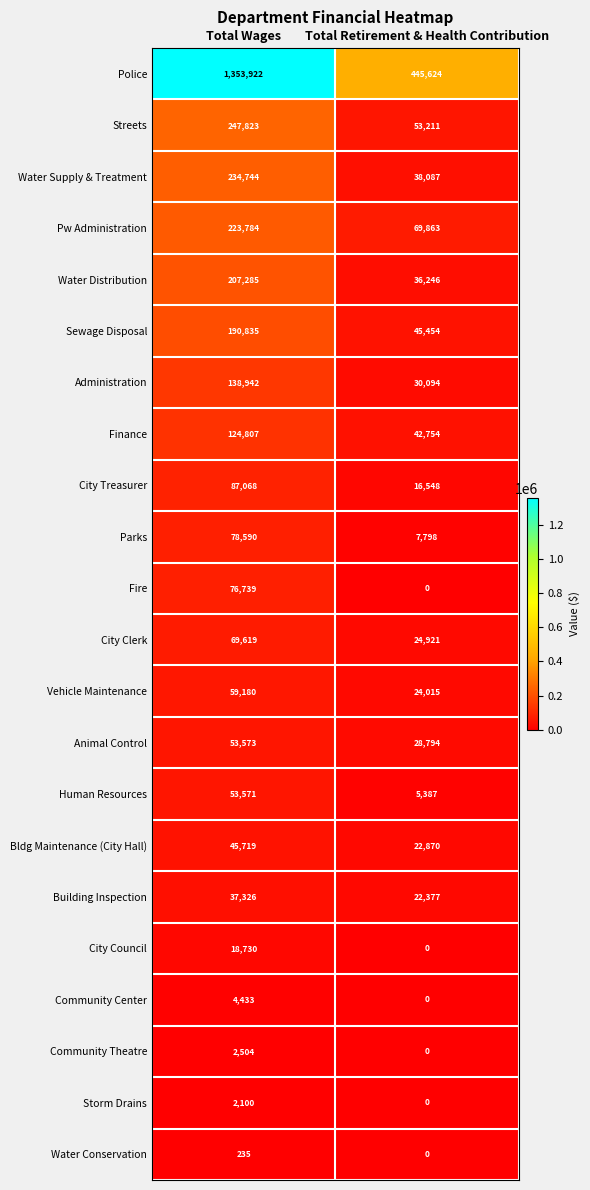

How many distinct data groups are displayed?

22